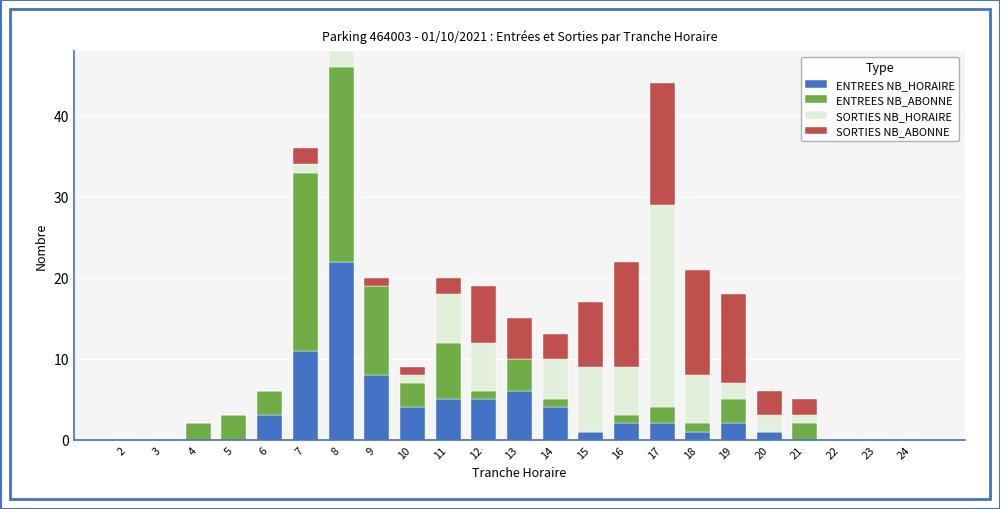

How many categories are shown in the chart?

23